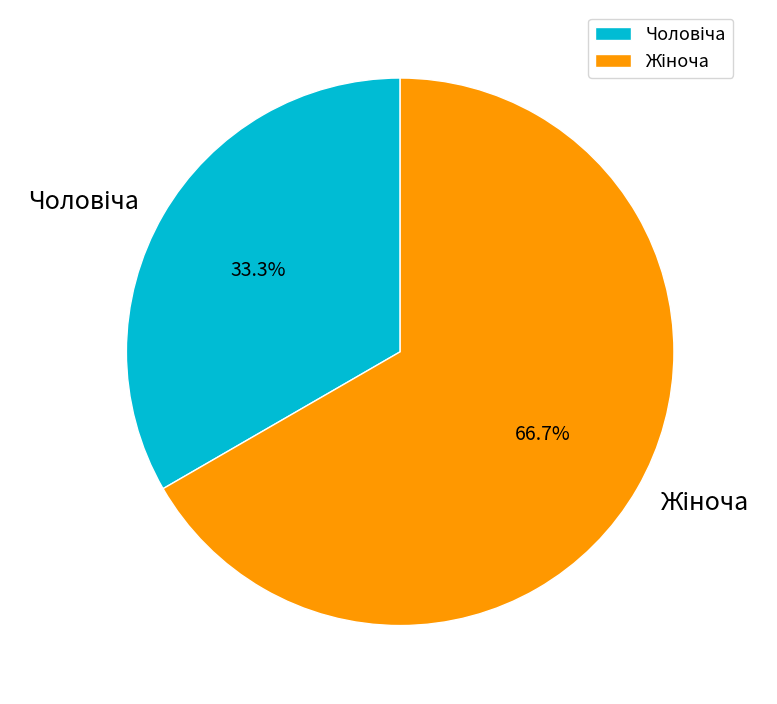

What is the ratio of the value at Чоловіча to the value at Жіноча?

0.5